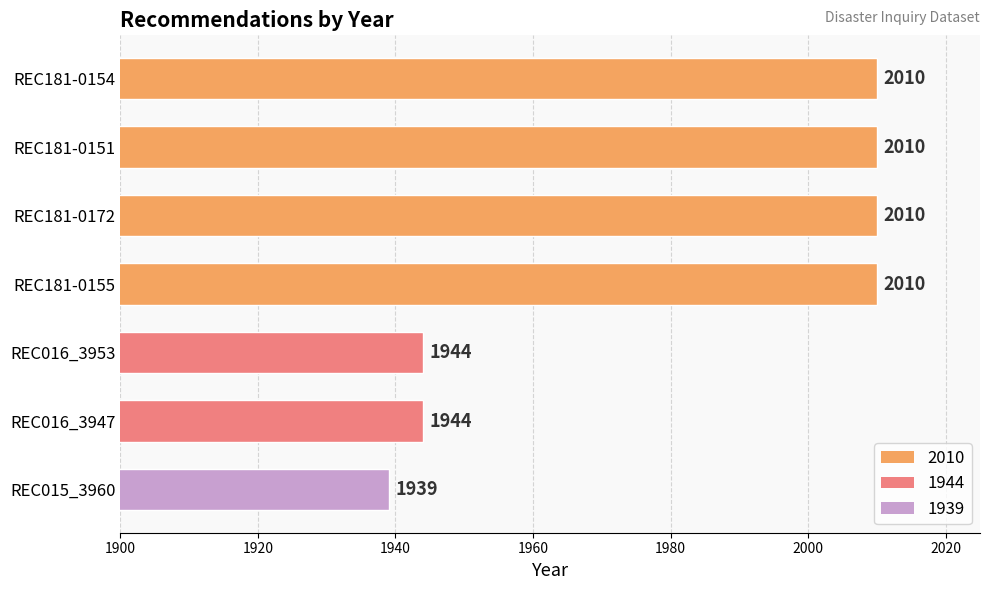

The chart shows a value of 1944 at REC016_3947. True or false?

True